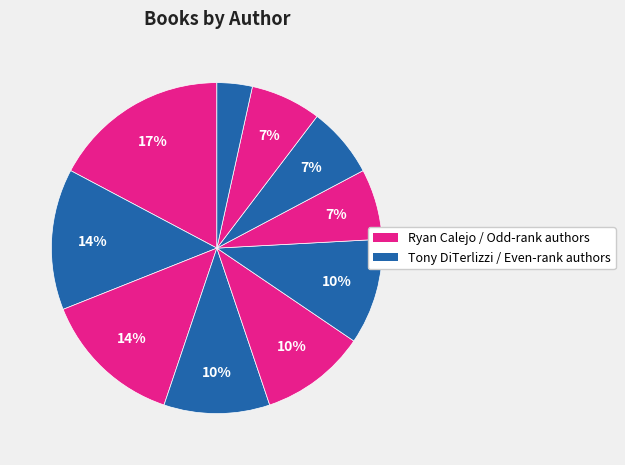

How many segments does this pie chart have?

10